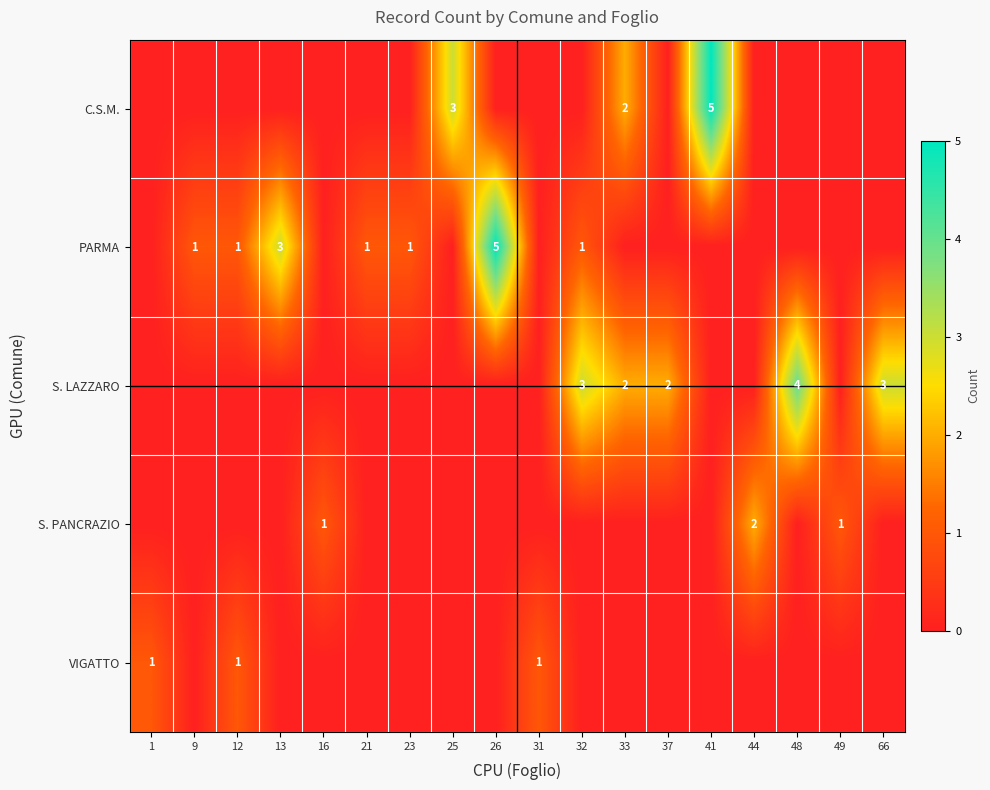

Is it true that S. PANCRAZIO equals 2 at 49?

False